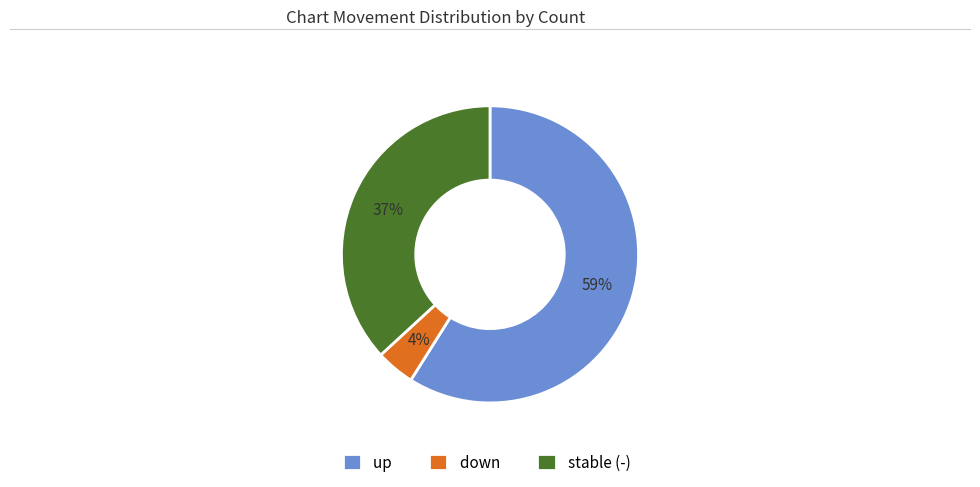

Does any single category account for the majority?

Yes